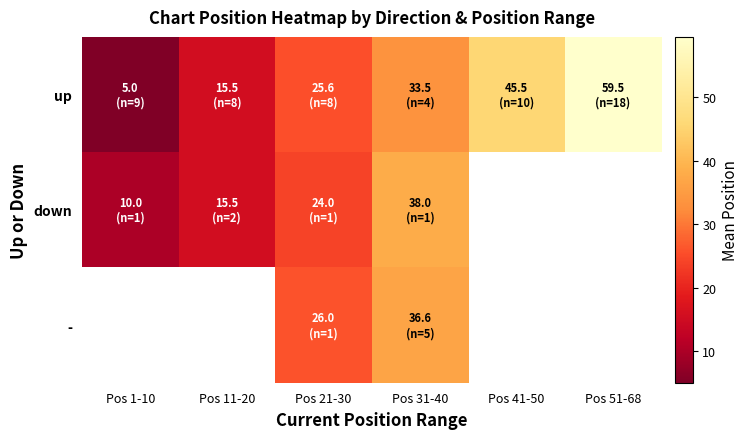

How many data points does each series have?

6